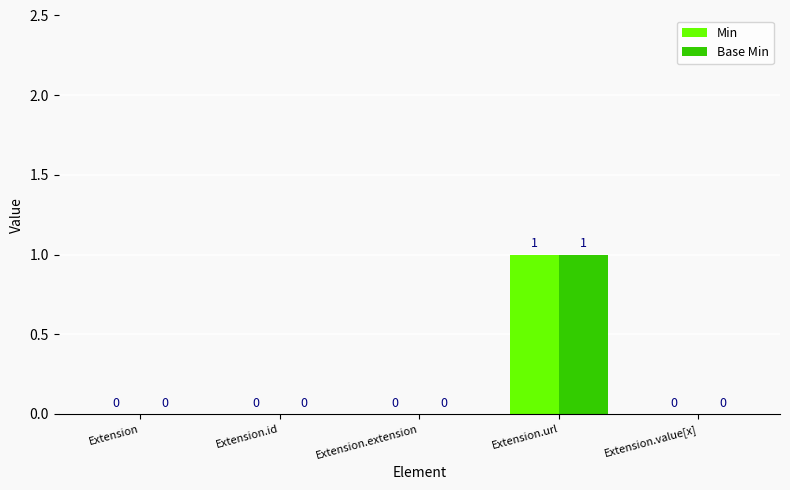

How many values in the Base Min series exceed 0?

1